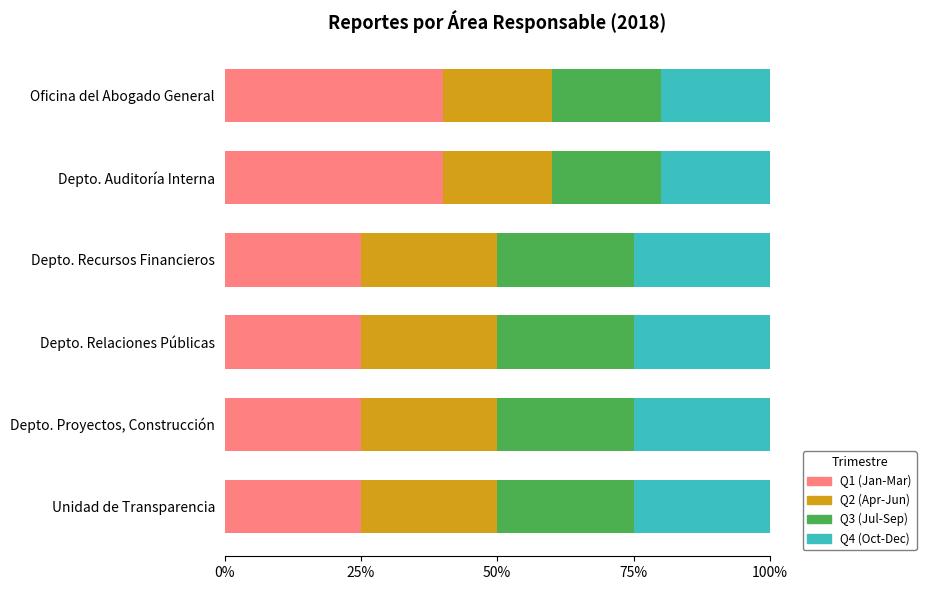

Is it true that Q1 (Jan-Mar) equals 25 at Depto. Relaciones Públicas?

True